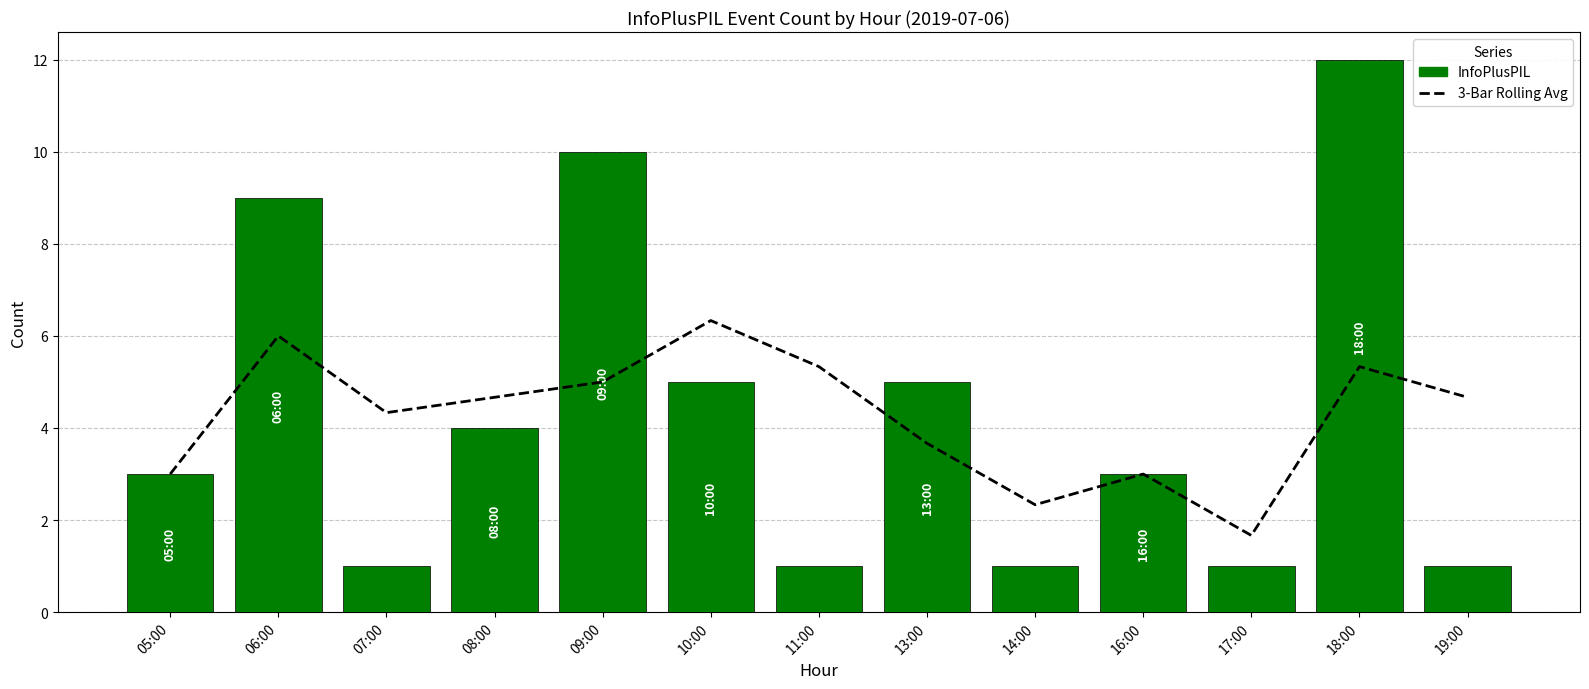

What is the maximum value for col_3?

12.0